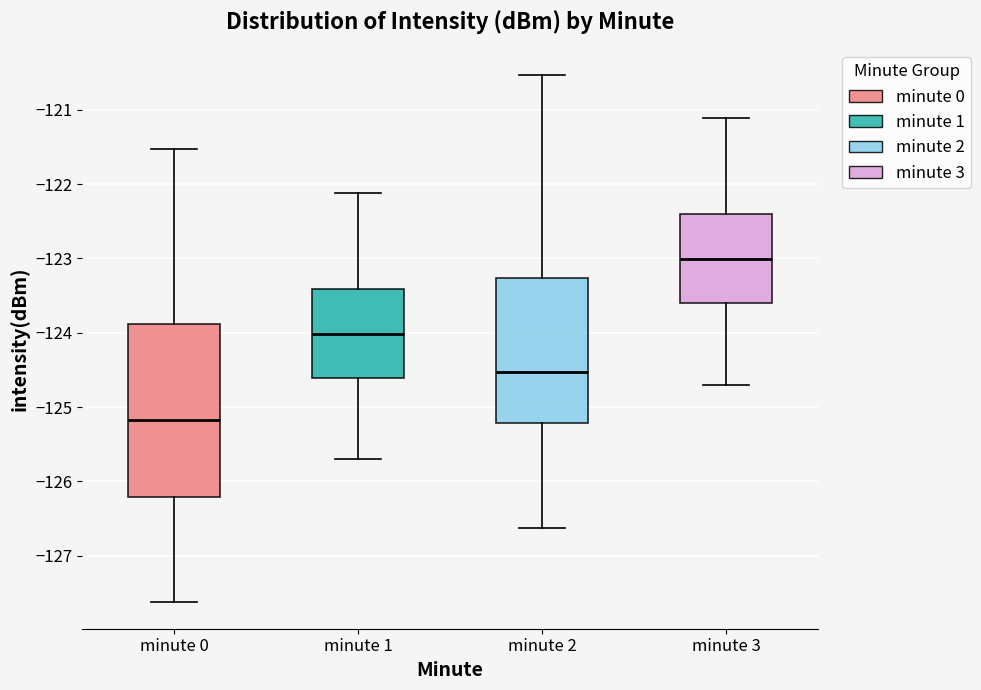

Where does the lower whisker of the box for minute 2 end on the y-axis? The values are not printed on the chart, so give them approximately, as read against the axis.

-126.6